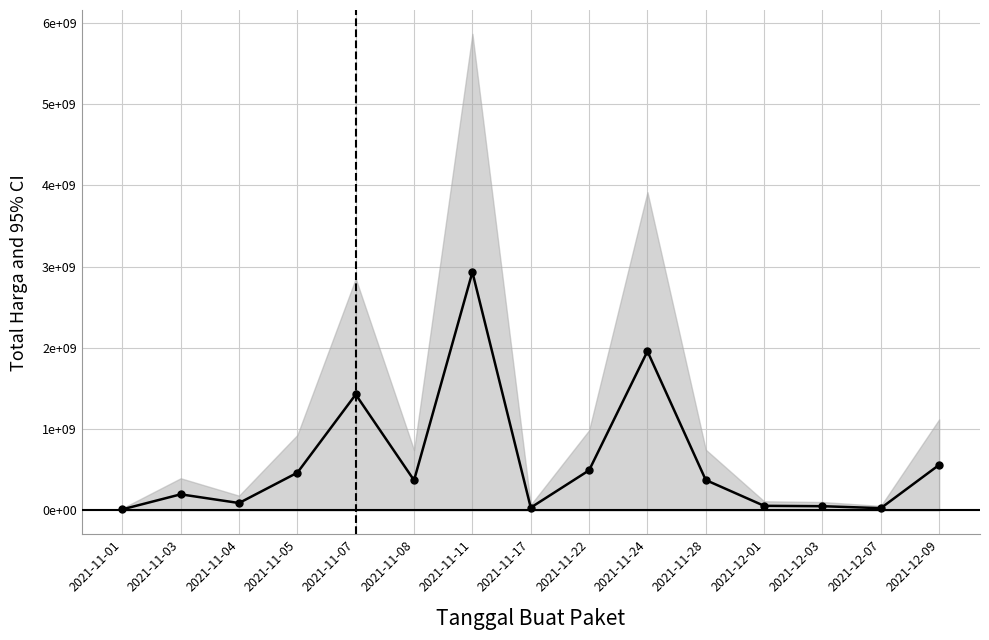

What is the sum of the values at 2021-12-01 and 2021-11-07?

1482020700